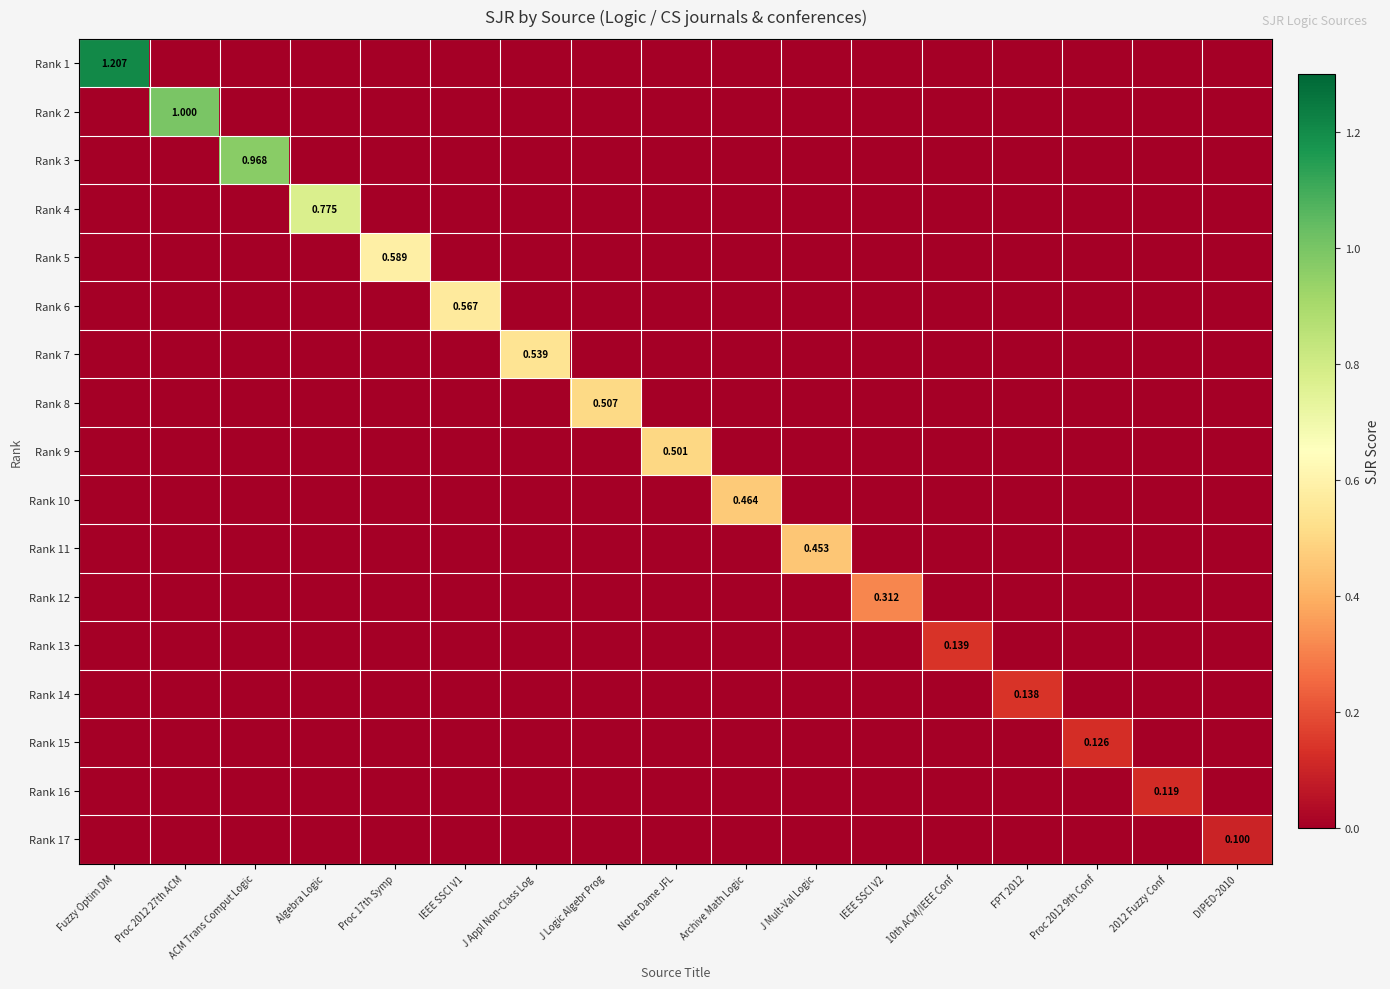

Which series has the largest range (max minus min)?

Rank 1